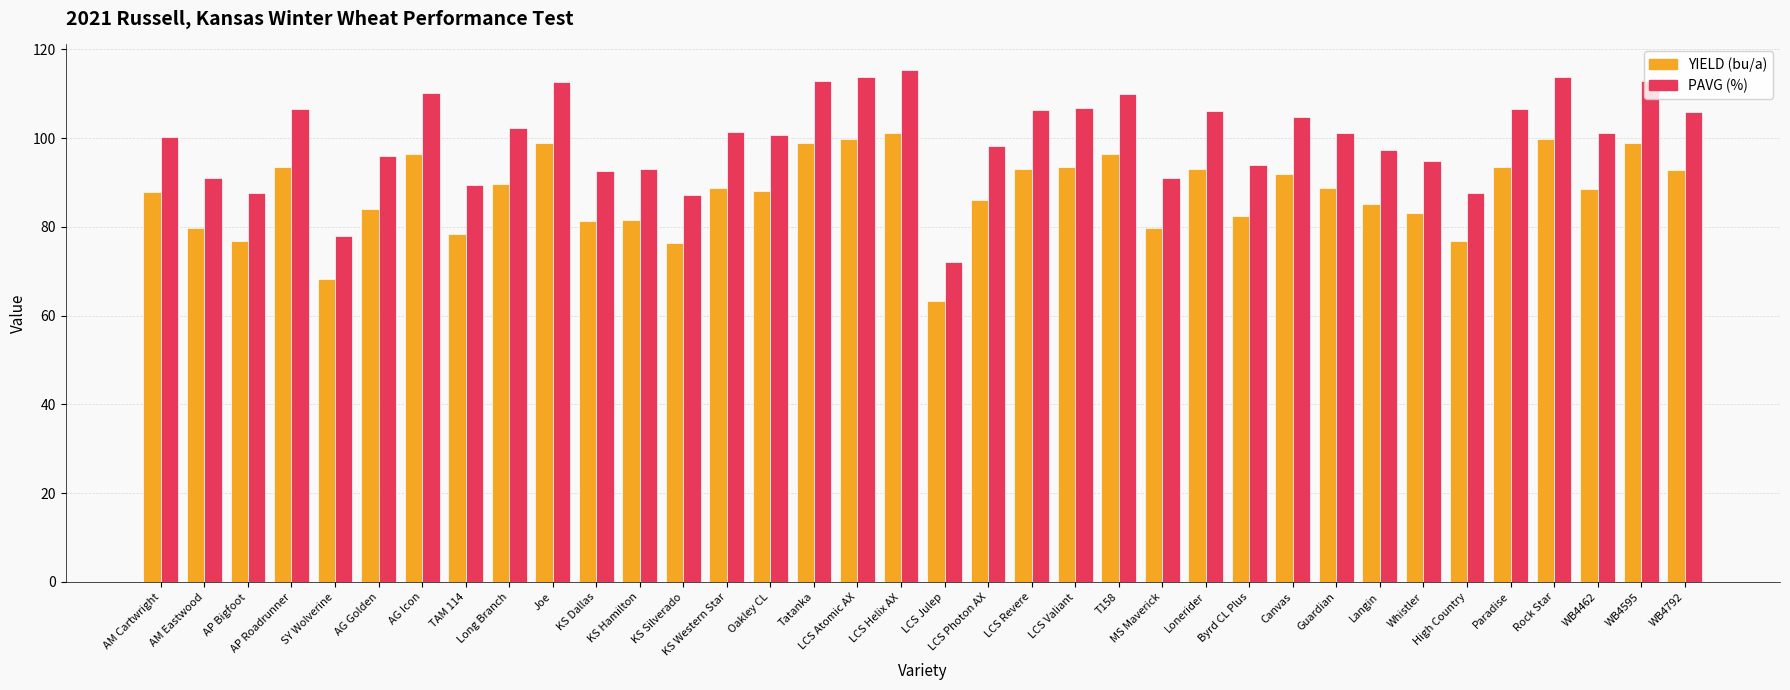

What is the difference between the maximum and minimum values in the YIELD (bu/a) series?

37.9